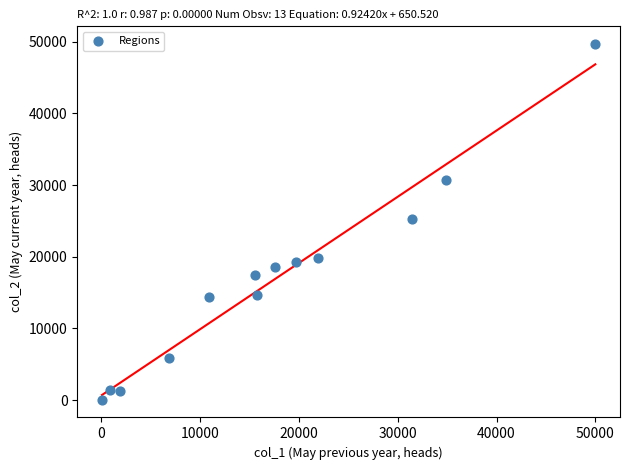

What is the range of X values (max minus min)?

49946